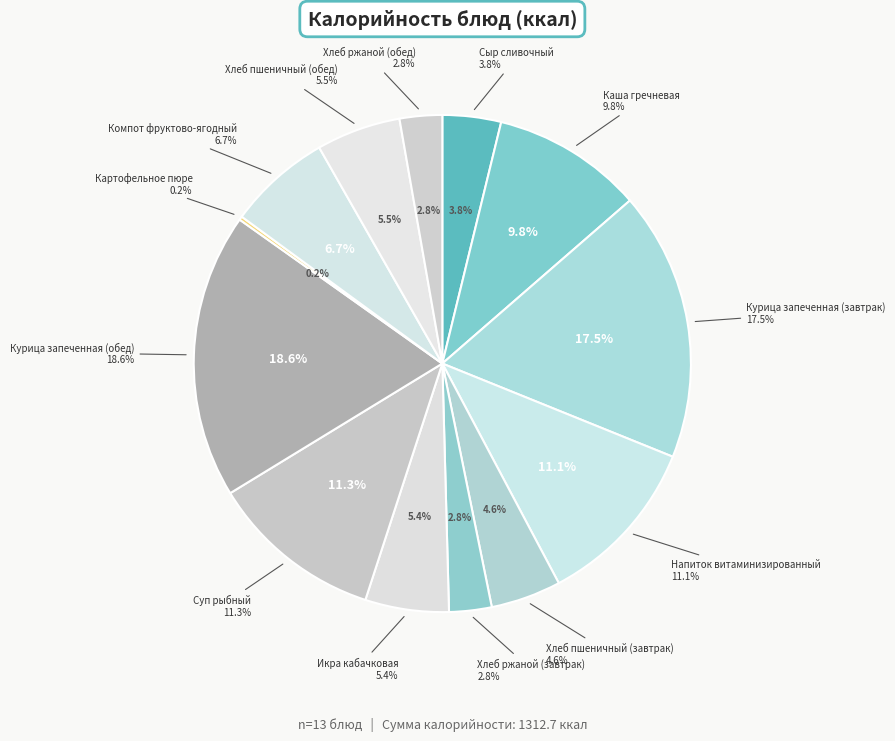

Which has a higher value, Курица запеченная (обед) or Сыр сливочный?

Курица запеченная (обед)